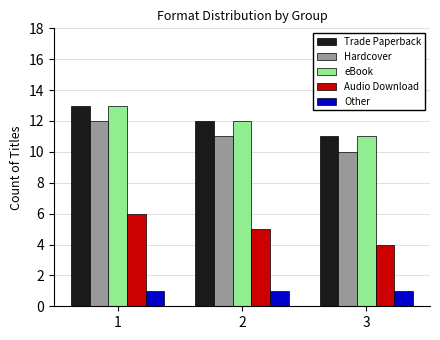

What is the total value across all series at 1?

45